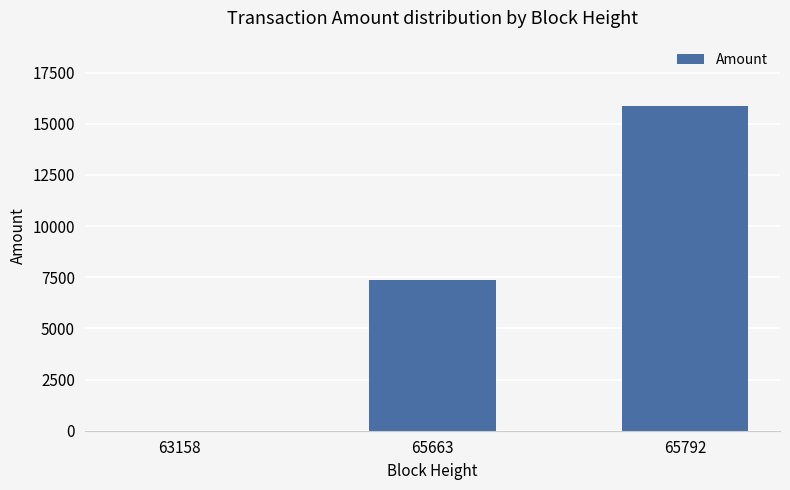

The value at 65792 is 28131. True or false?

False